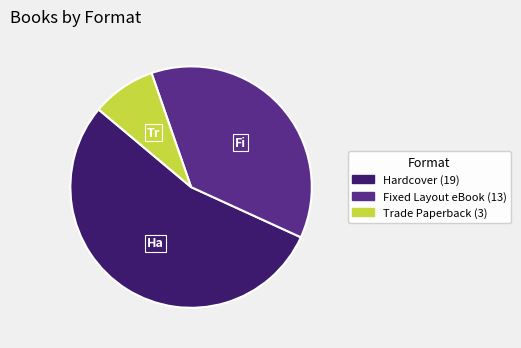

Is there any slice that represents more than half of the pie?

Yes